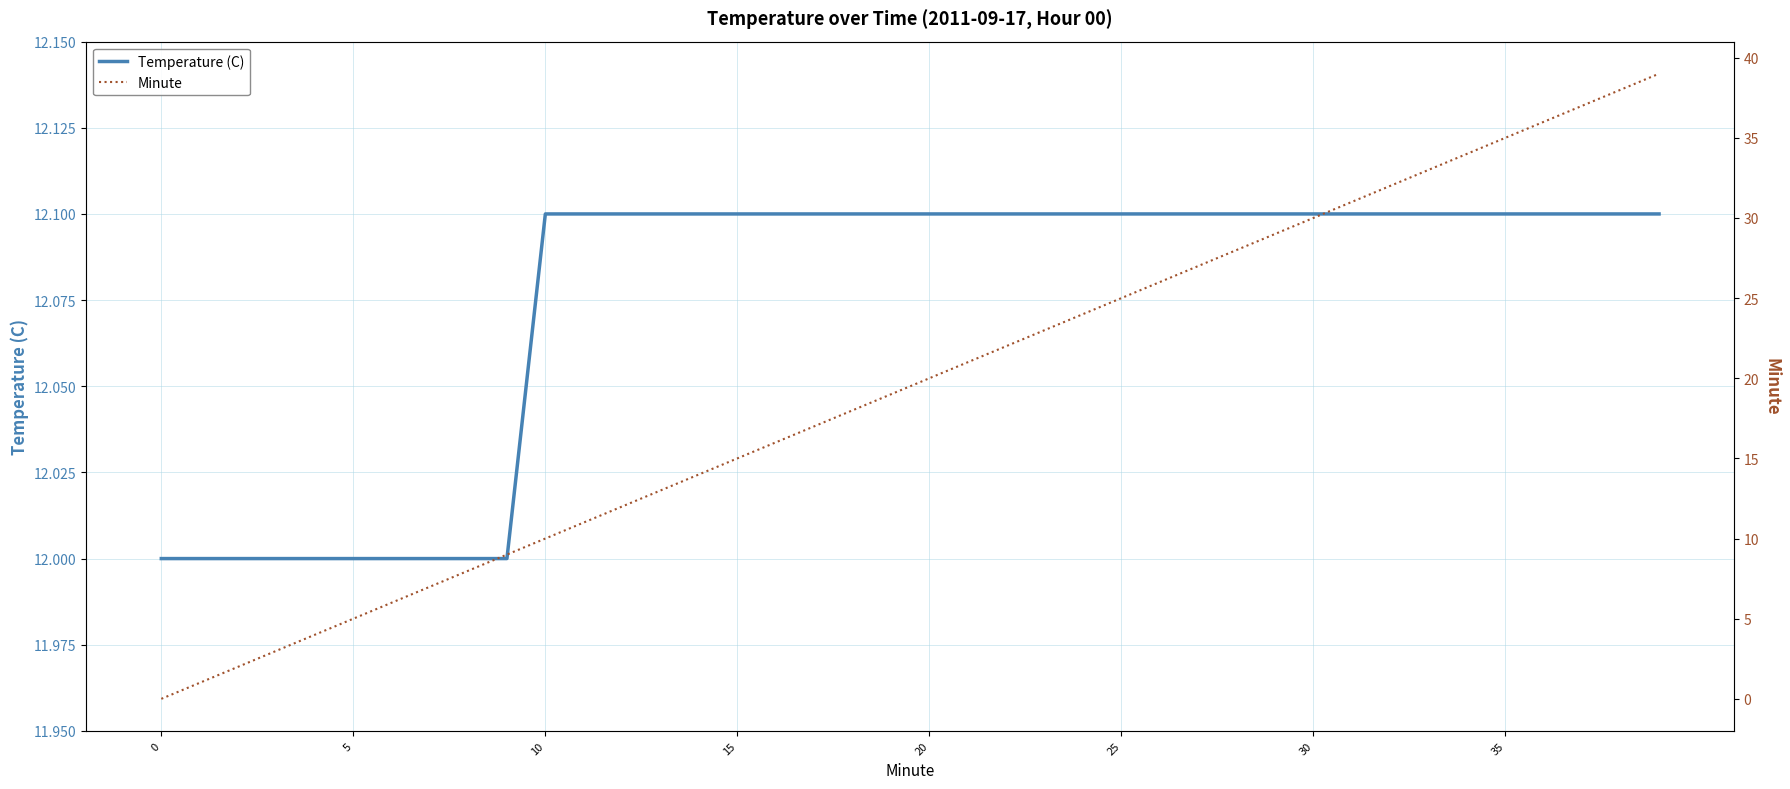

At which category is the sum across all series the highest?

39